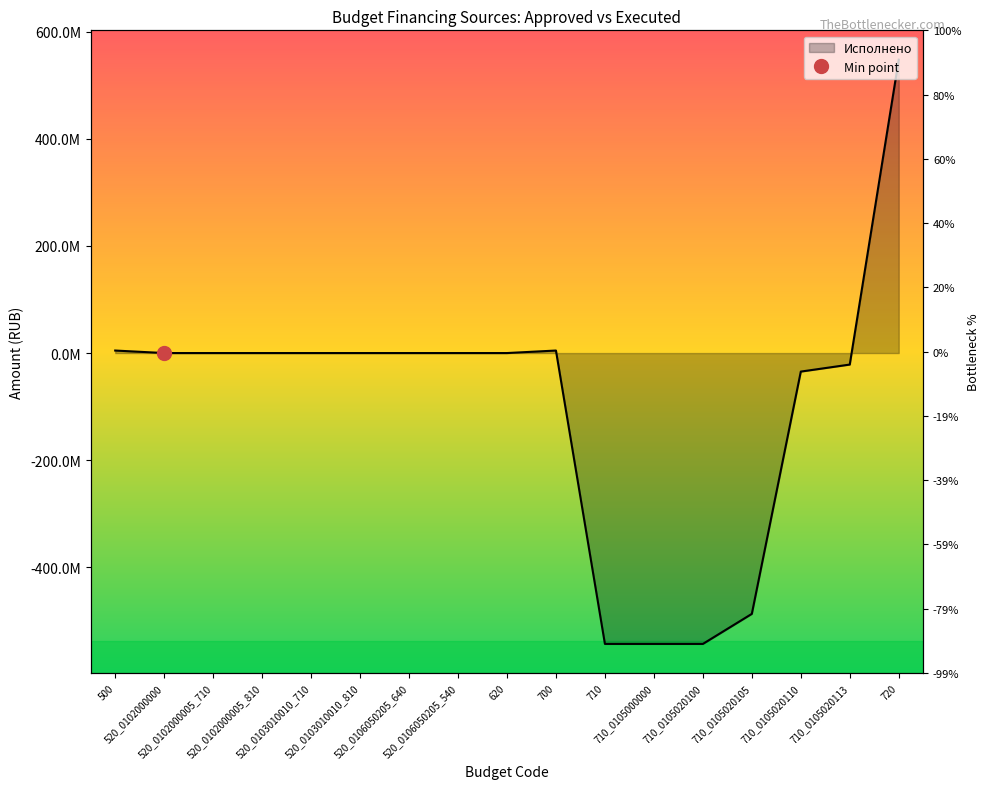

At which category does the data reach its first local peak?

700